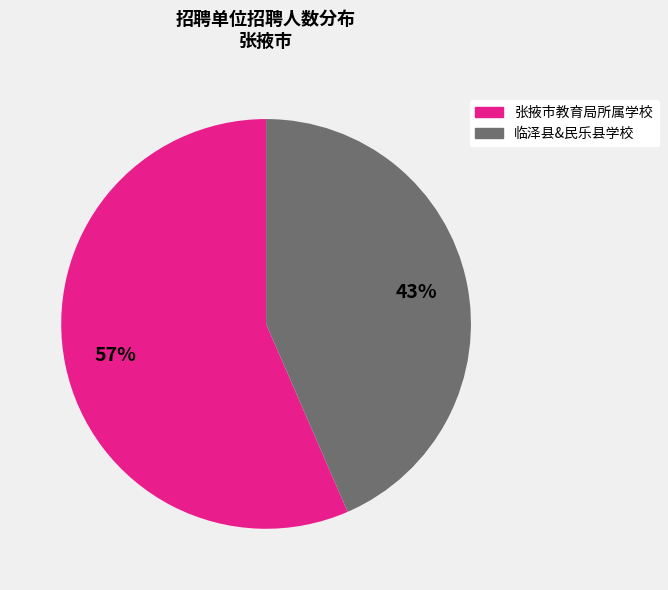

Does any single category account for the majority?

Yes